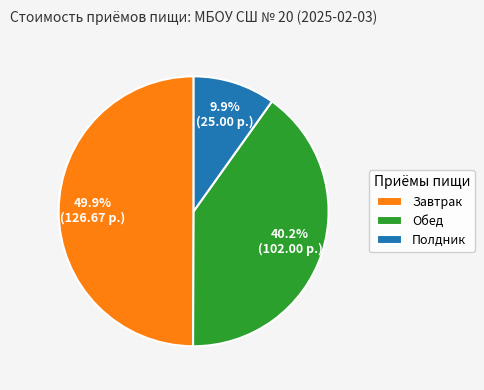

Rank the categories by value from lowest to highest.

Полдник, Обед, Завтрак